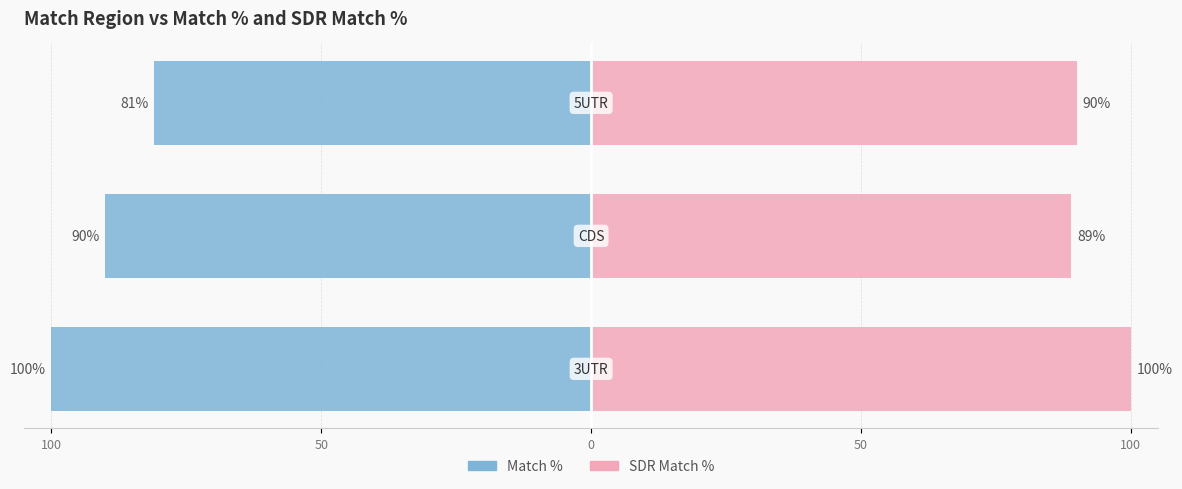

What is the difference between the maximum and second lowest values in the SDR Match % series?

10